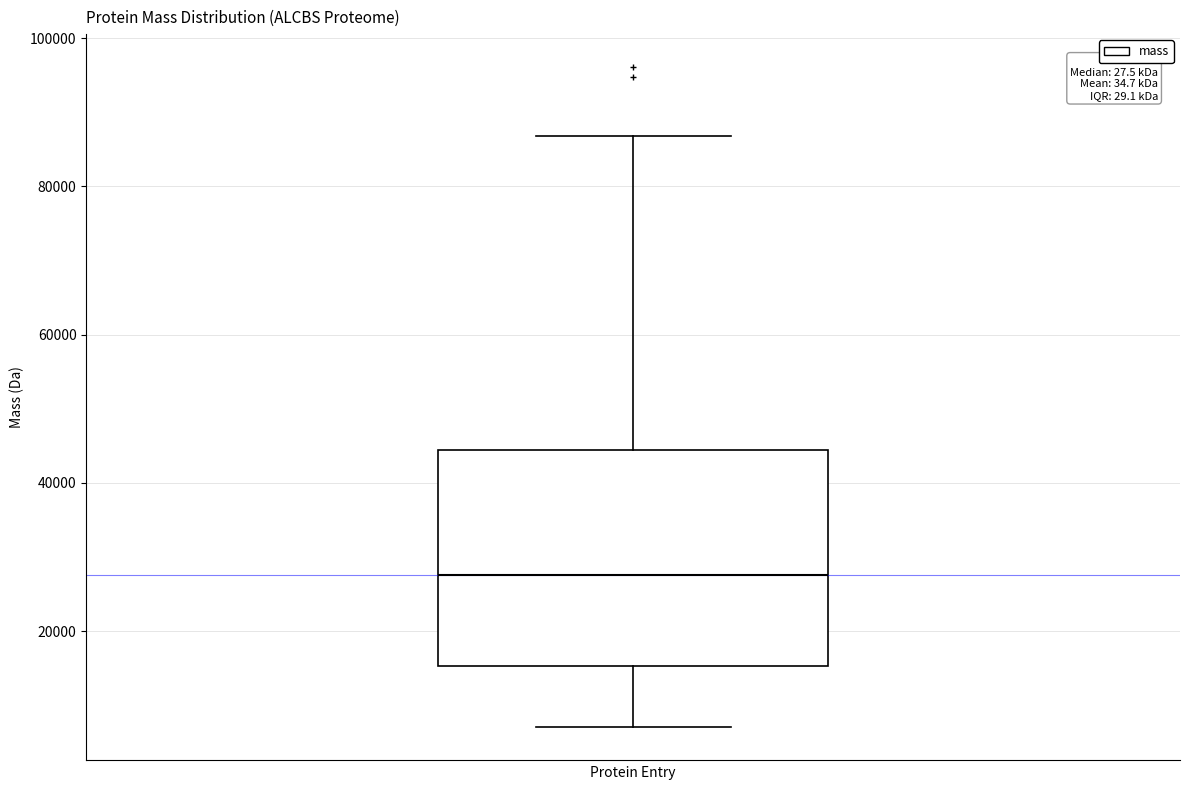

Transcribe this box plot: give where the median line is, the range the box spans, and where the two whiskers end, as read against the y-axis. The values are not printed on the chart, so give them approximately, as read against the axis.

median 28000, box 16000 to 44000, whiskers 6000 to 86000